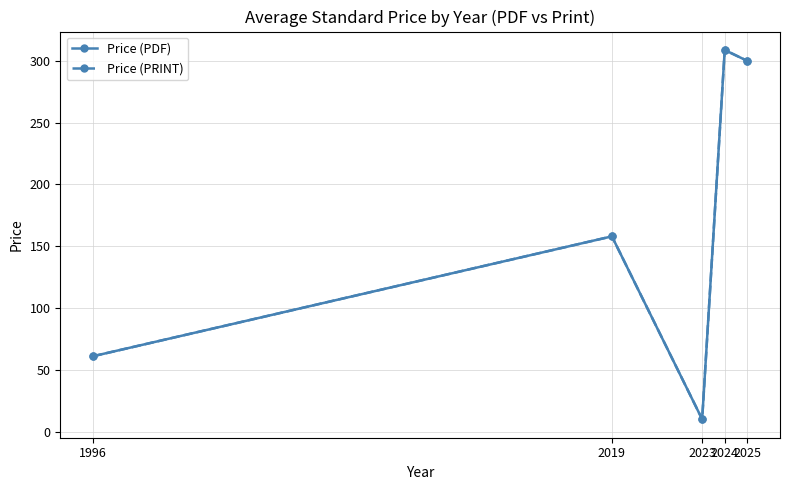

Rank the series at 2019 from lowest to highest value.

Price (PDF), Price (PRINT)